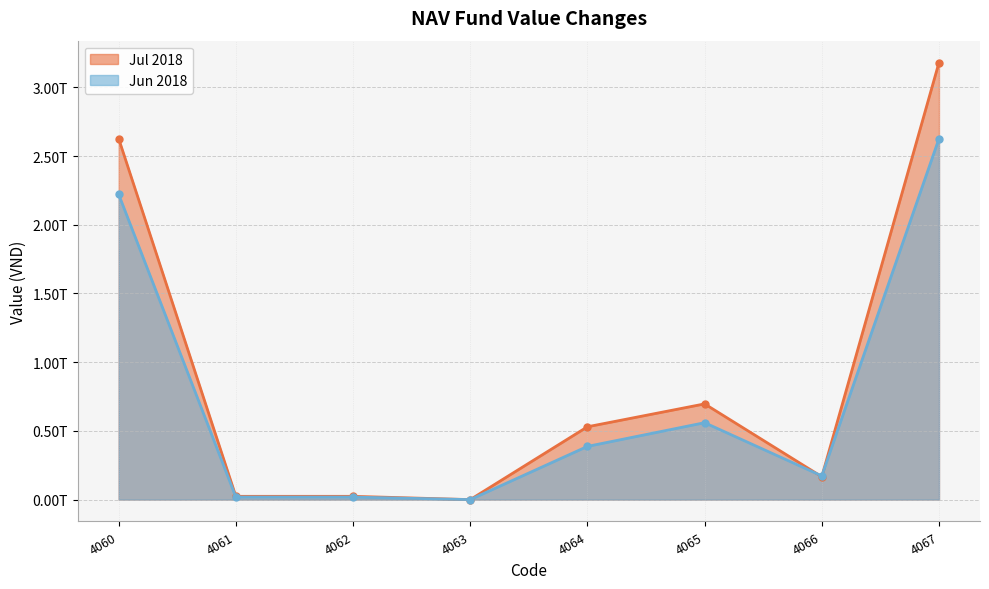

Which series changed the most between 4063 and 4065?

Jul 2018